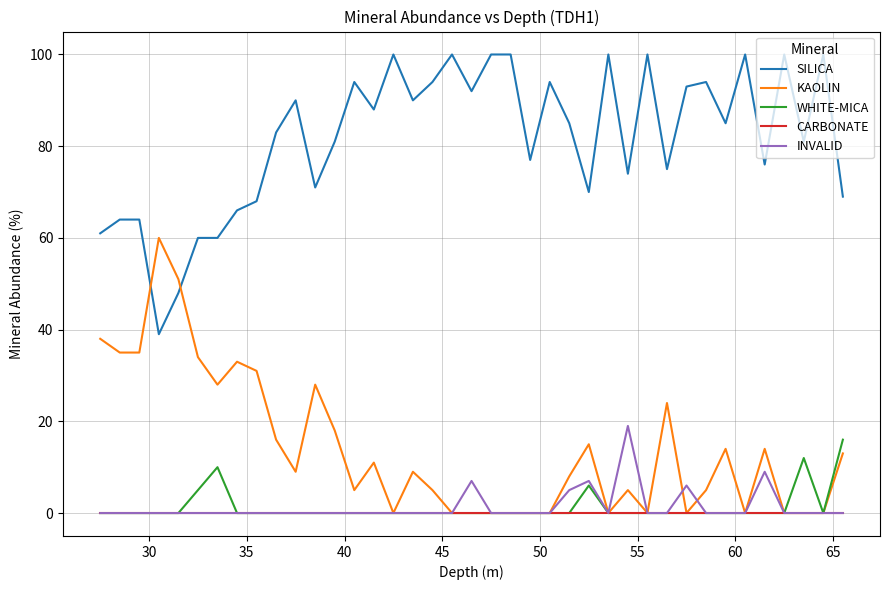

Which series has the largest total across all categories?

SILICA